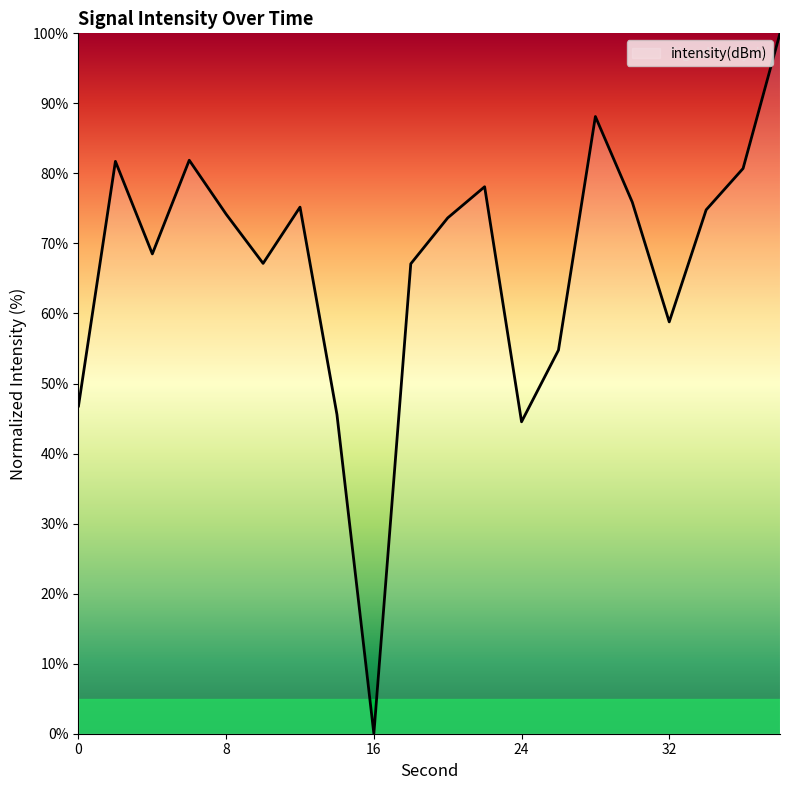

What is the maximum value shown in the chart?

100.0